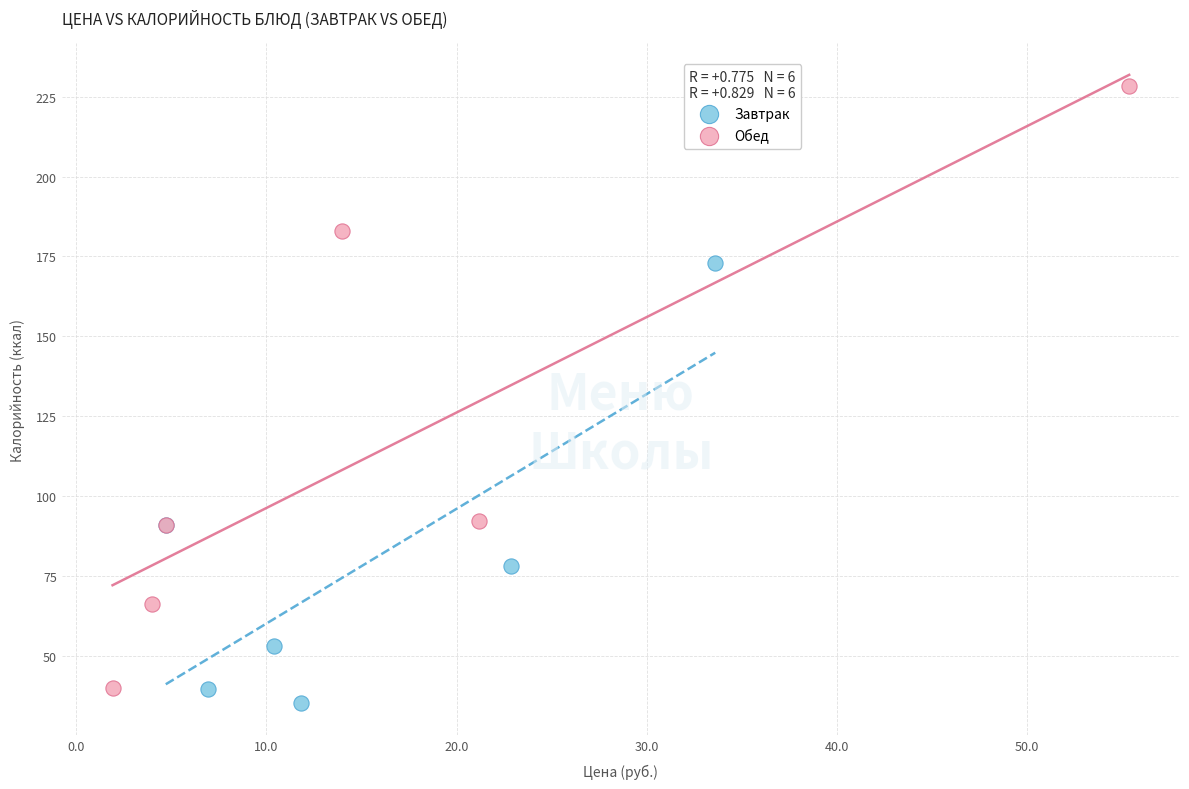

Which series contains the highest Y value?

Обед